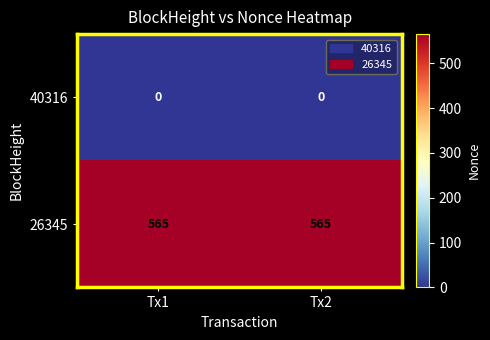

What is the spread (max minus min) of values at Tx1?

565